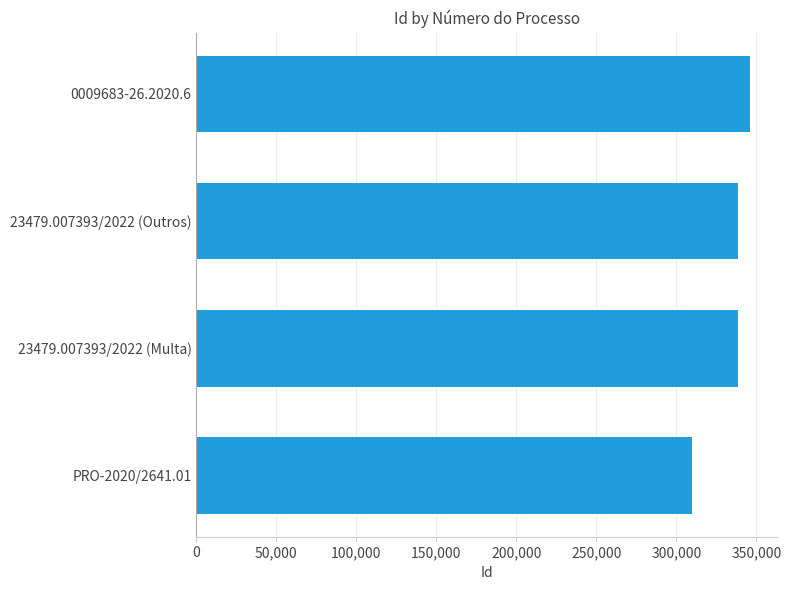

What is the average value?

333205